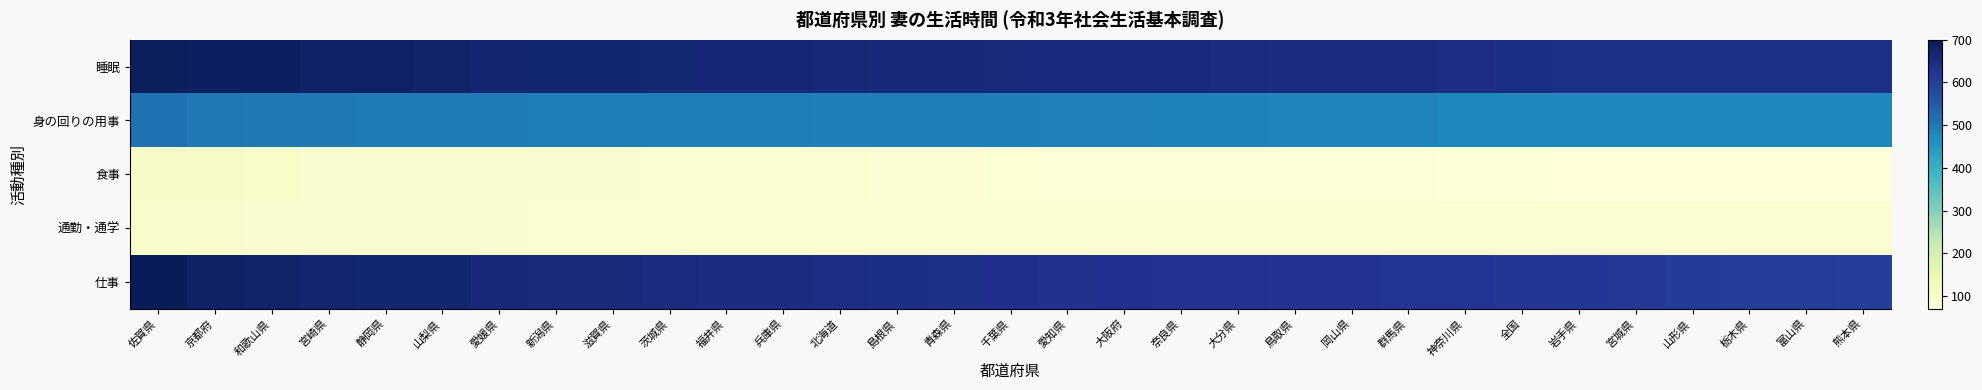

What is the minimum value shown in the chart?

71